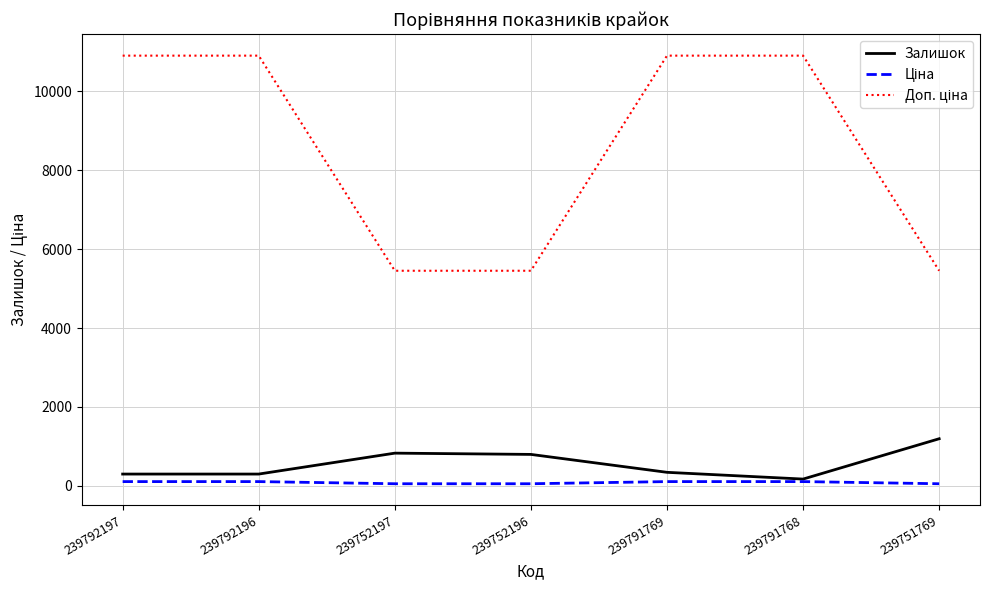

Does the chart have visible grid lines?

Yes